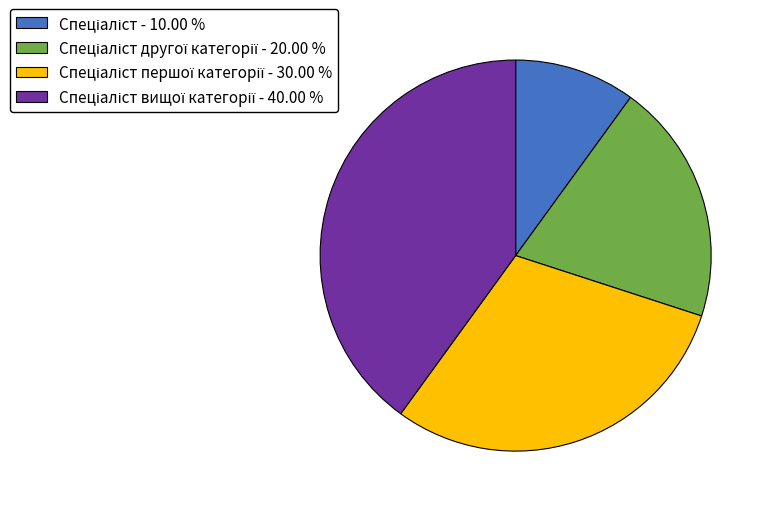

Is there a majority slice in this chart?

No